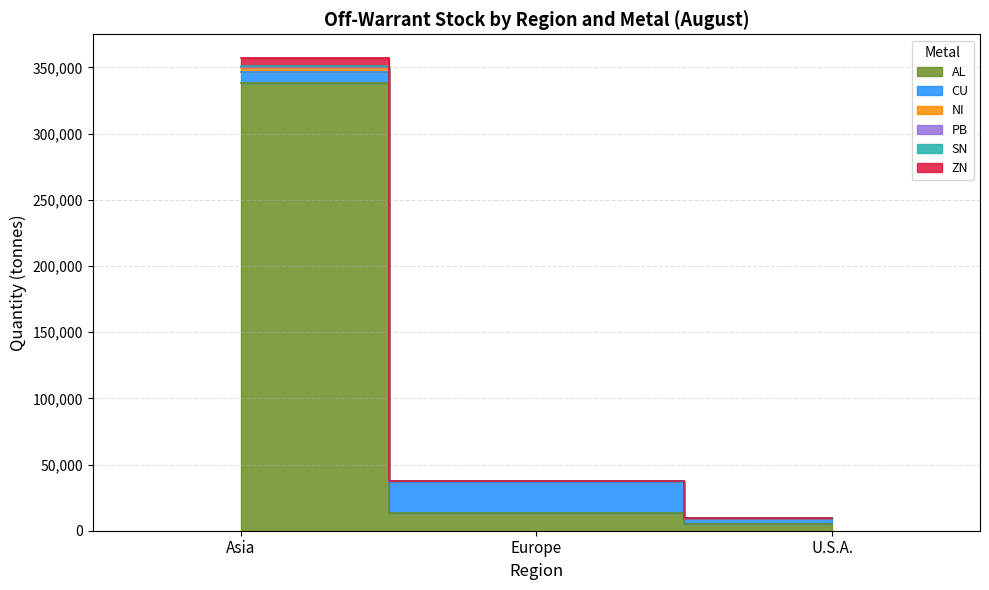

Which has a higher value, U.S.A. or Asia?

Asia